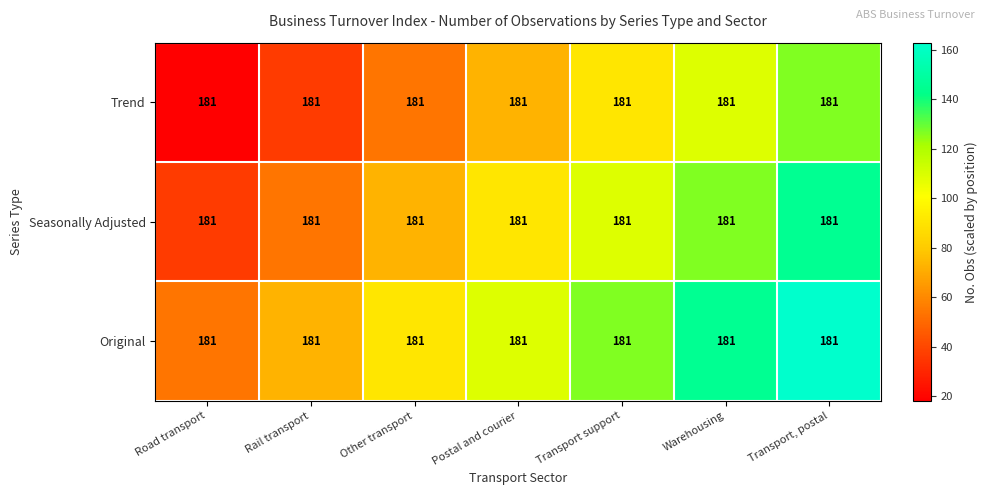

What is the minimum value shown in the chart?

18.1